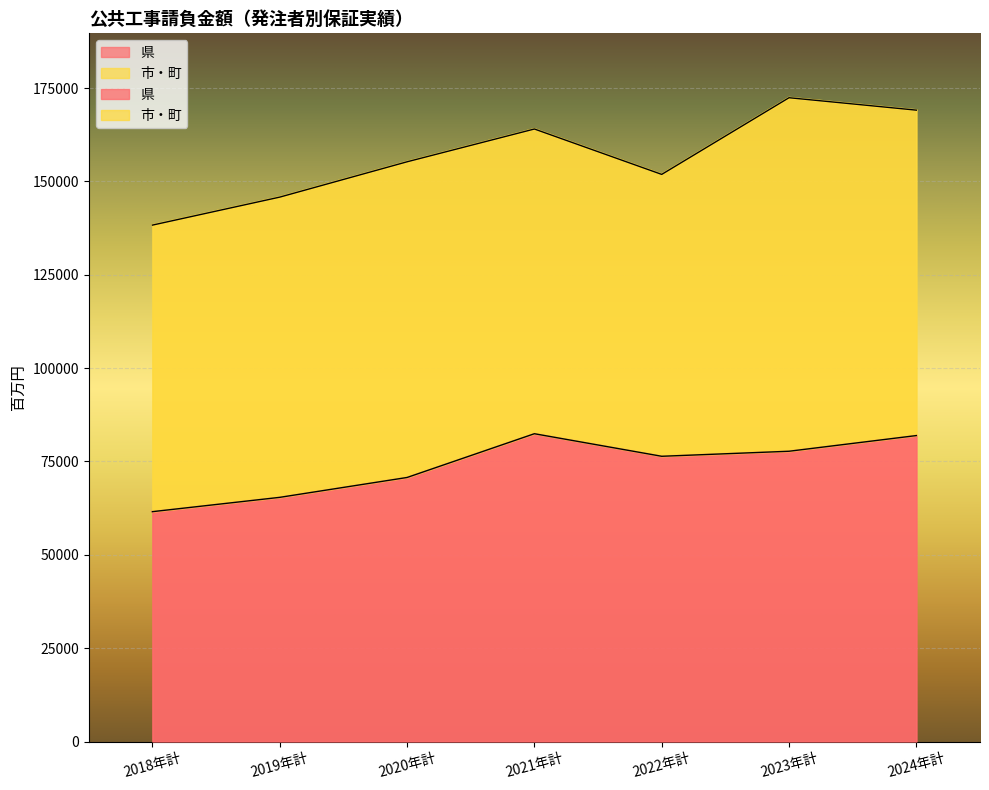

Reading left to right, what are all the values shown in this chart?

61561	65394	70714	82432	76391	77739	81938